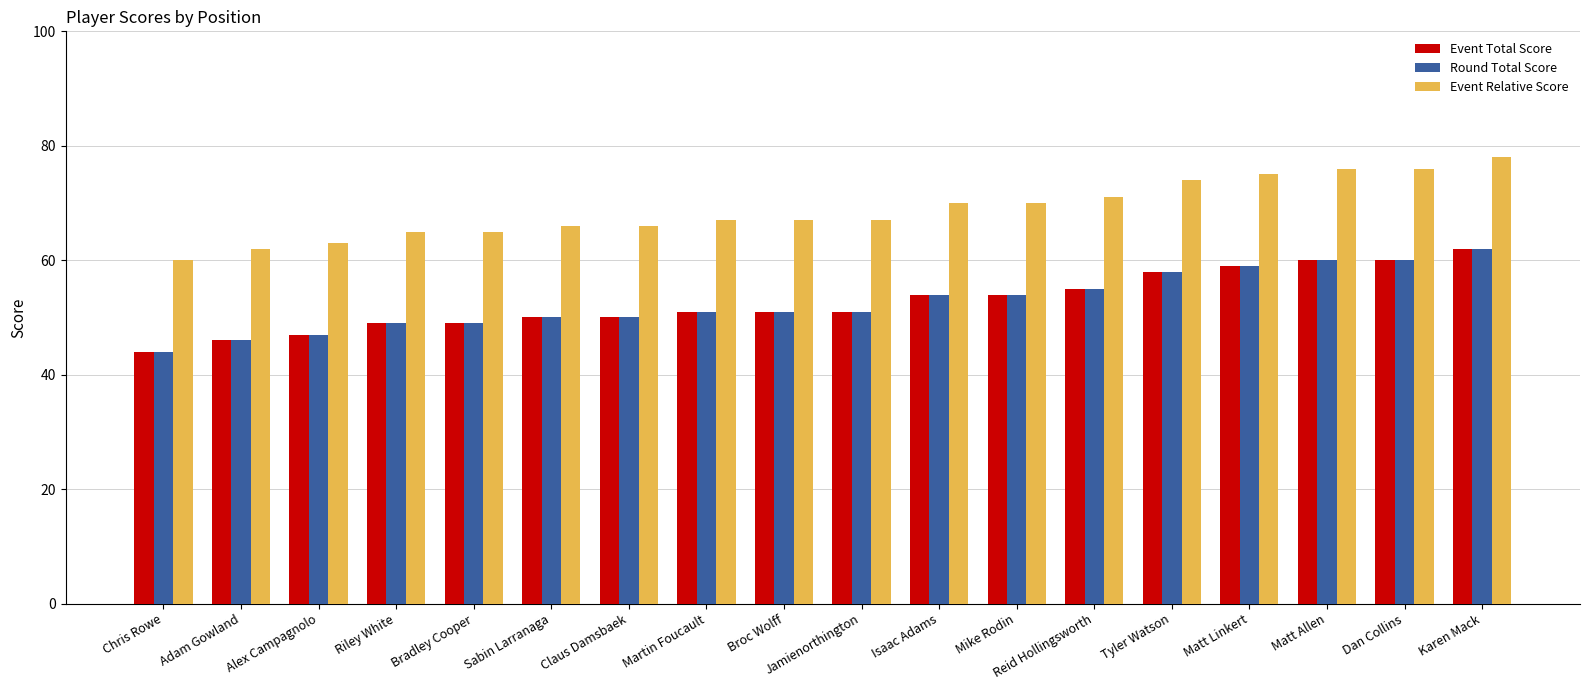

The value of Round Total Score at Mike Rodin is 74. True or false?

False